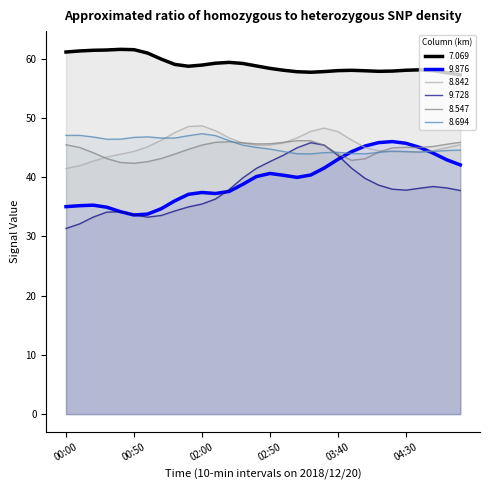

True or false: 7.069 and 9.728 cross at least once.

False